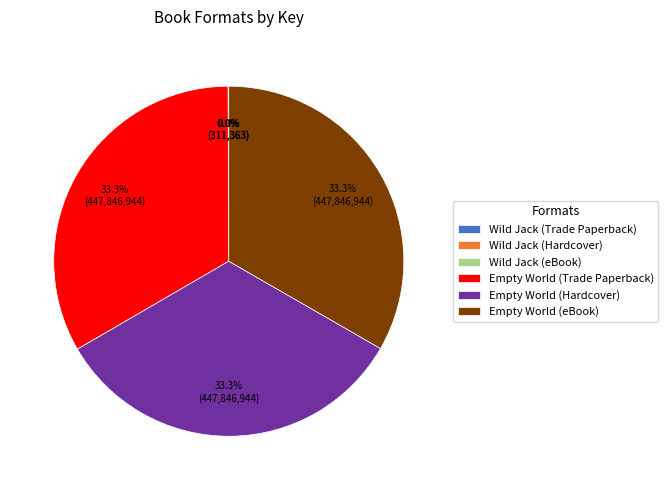

Is there a majority slice in this chart?

No